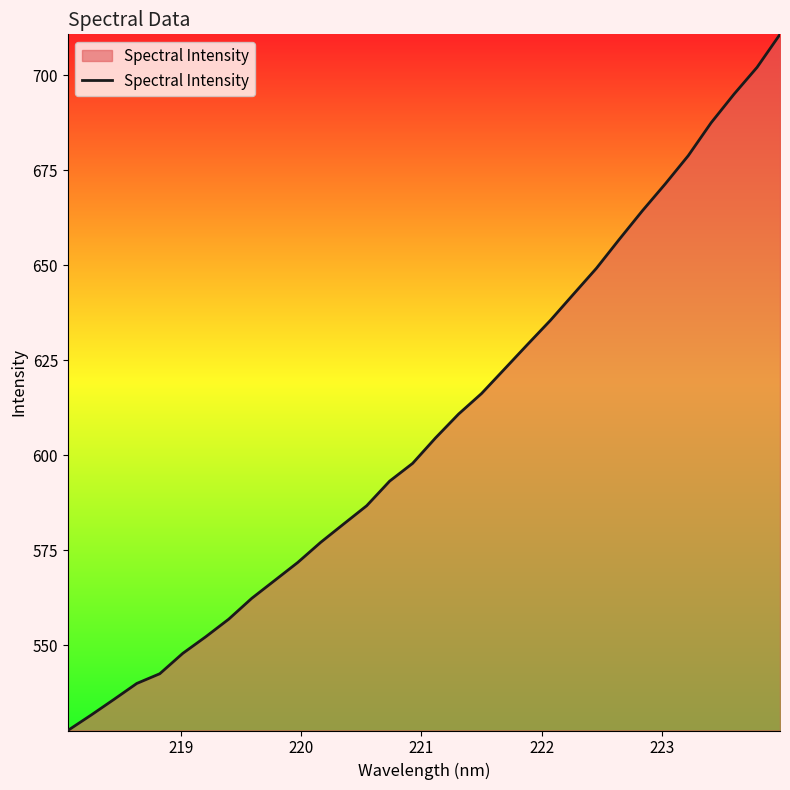

What is the smallest value displayed?

527.5